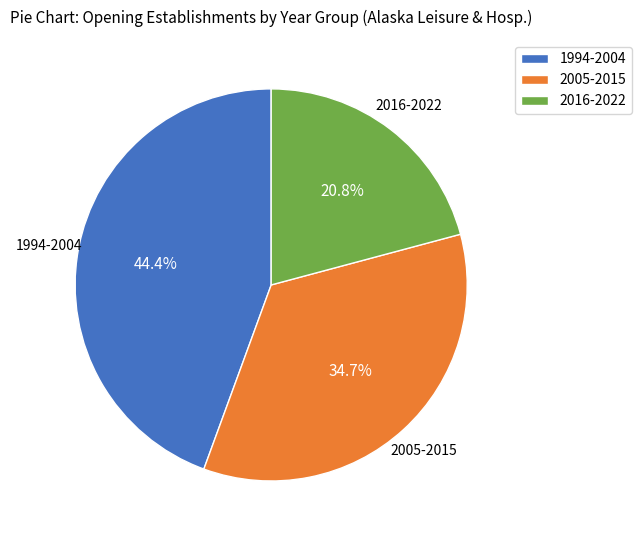

How much of the chart is everything except 2016-2022?

79.2%